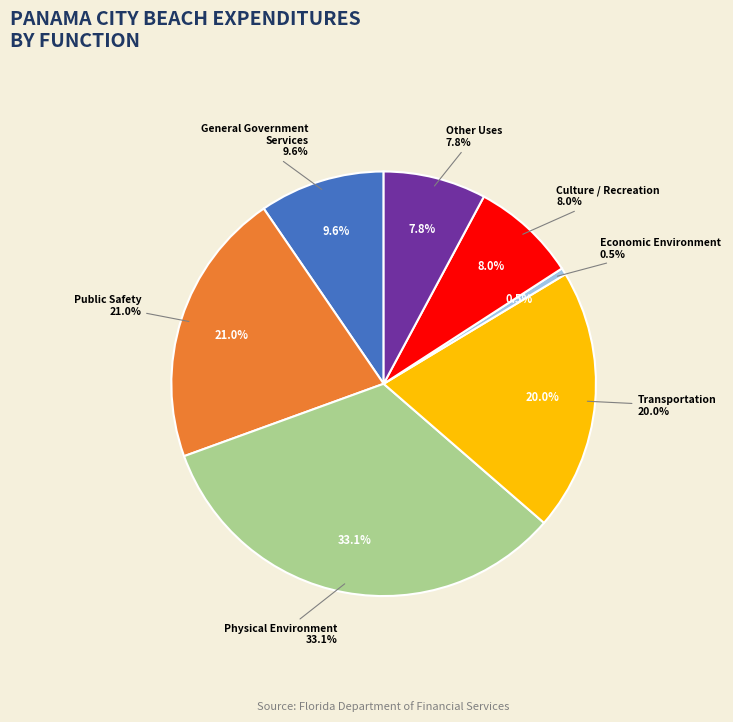

What percentage is the Transportation slice, to the nearest percent?

20%